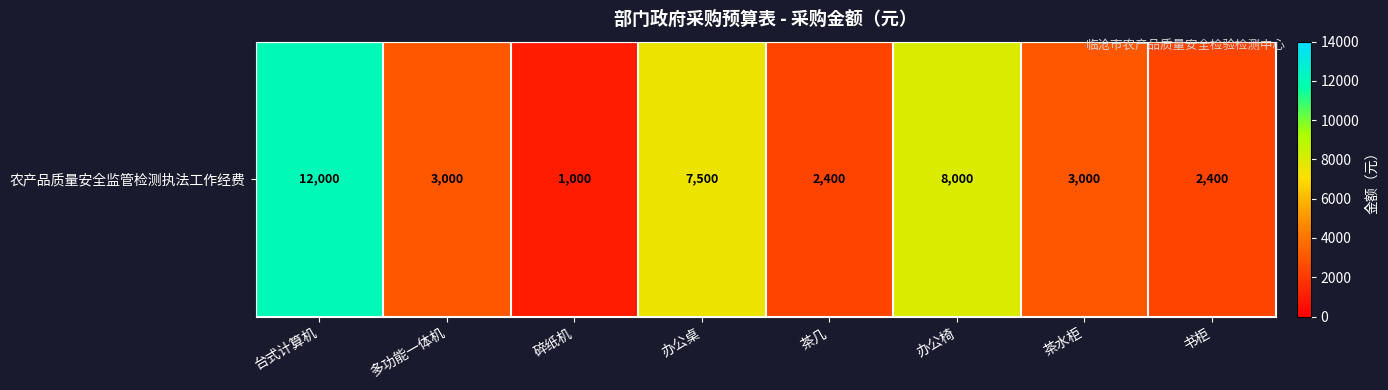

True or false: the data shows 451 at 碎纸机.

False